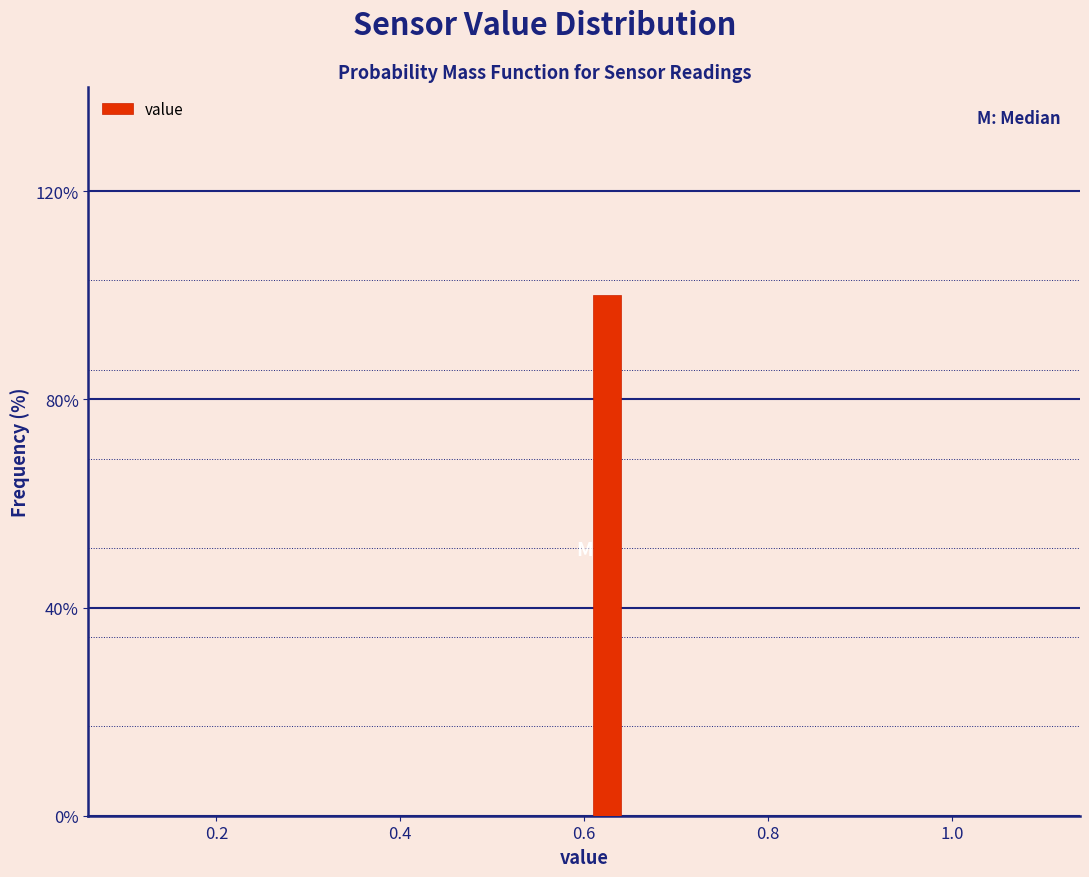

Around what value on the x-axis is the tallest bar? Give the approximate position of its centre, as read against the axis.

0.62